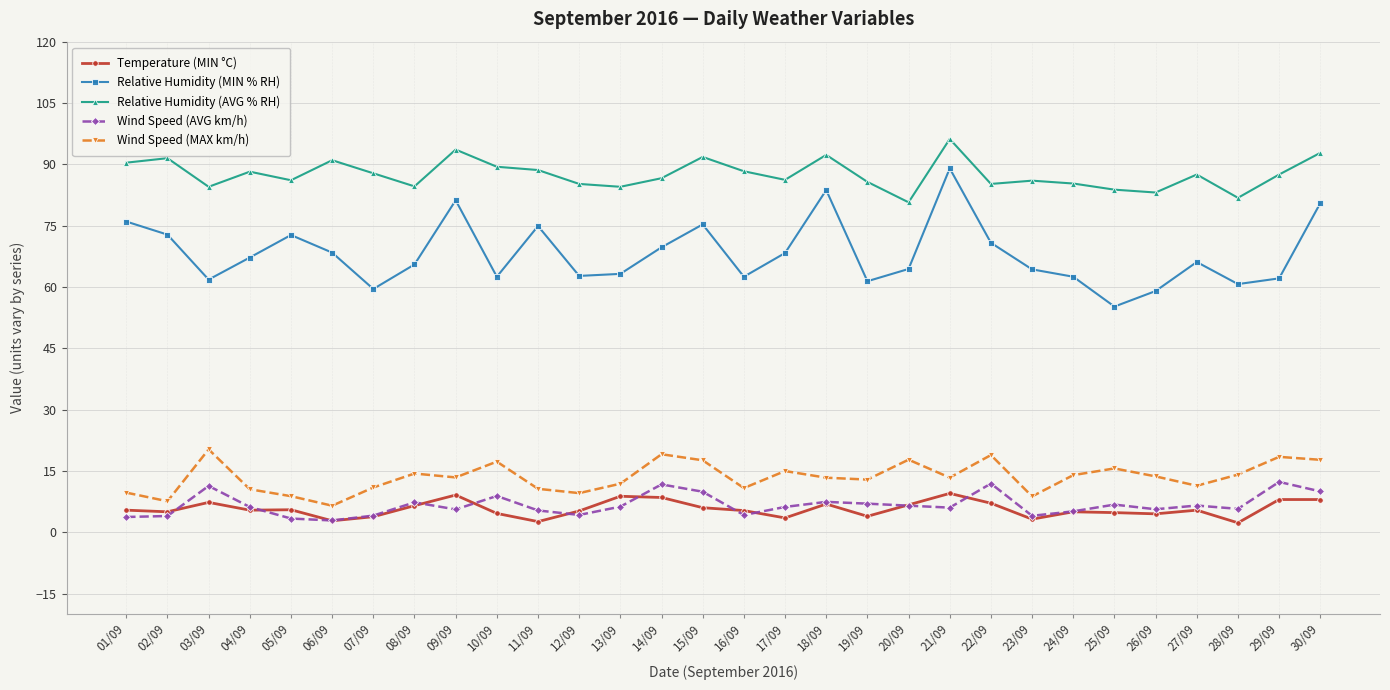

At which category does Relative Humidity (AVG % RH) reach its first local valley?

03/09